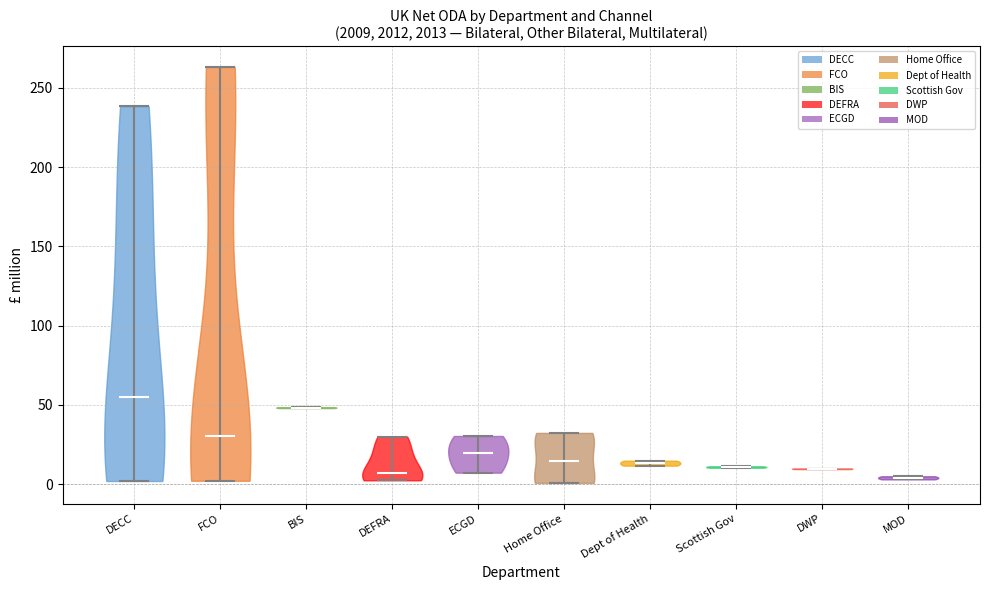

Which violin has the highest median line?

DECC